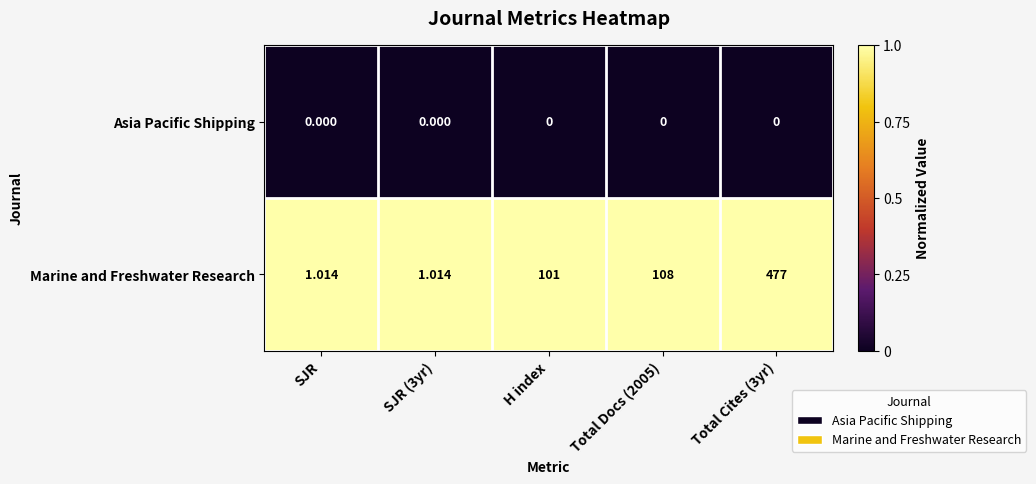

Which series changed the most between SJR (3yr) and Total Docs (2005)?

Marine and Freshwater Research